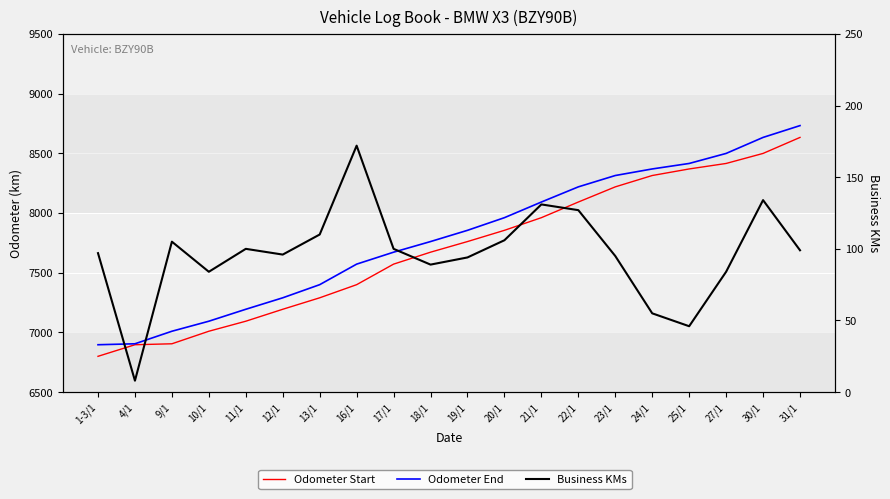

Reading left to right, what are all the values shown in this chart?

Odometer Start: 1-3/1=6800	4/1=6897	9/1=6905	10/1=7010	11/1=7094	12/1=7194	13/1=7290	16/1=7400	17/1=7572	18/1=7672	19/1=7761	20/1=7855	21/1=7961	22/1=8092	23/1=8219	24/1=8314	25/1=8369	27/1=8415	30/1=8499	31/1=8633
Odometer End: 1-3/1=6897	4/1=6905	9/1=7010	10/1=7094	11/1=7194	12/1=7290	13/1=7400	16/1=7572	17/1=7672	18/1=7761	19/1=7855	20/1=7961	21/1=8092	22/1=8219	23/1=8314	24/1=8369	25/1=8415	27/1=8499	30/1=8633	31/1=8732
Business KMs: 1-3/1=97	4/1=8	9/1=105	10/1=84	11/1=100	12/1=96	13/1=110	16/1=172	17/1=100	18/1=89	19/1=94	20/1=106	21/1=131	22/1=127	23/1=95	24/1=55	25/1=46	27/1=84	30/1=134	31/1=99